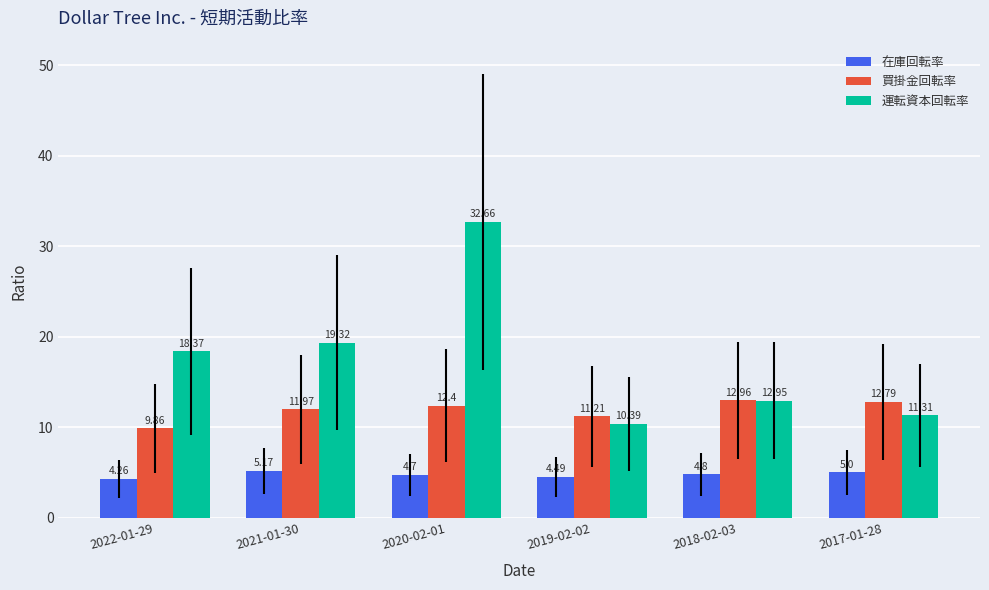

Rank the series at 2017-01-28 from highest to lowest value.

買掛金回転率, 運転資本回転率, 在庫回転率